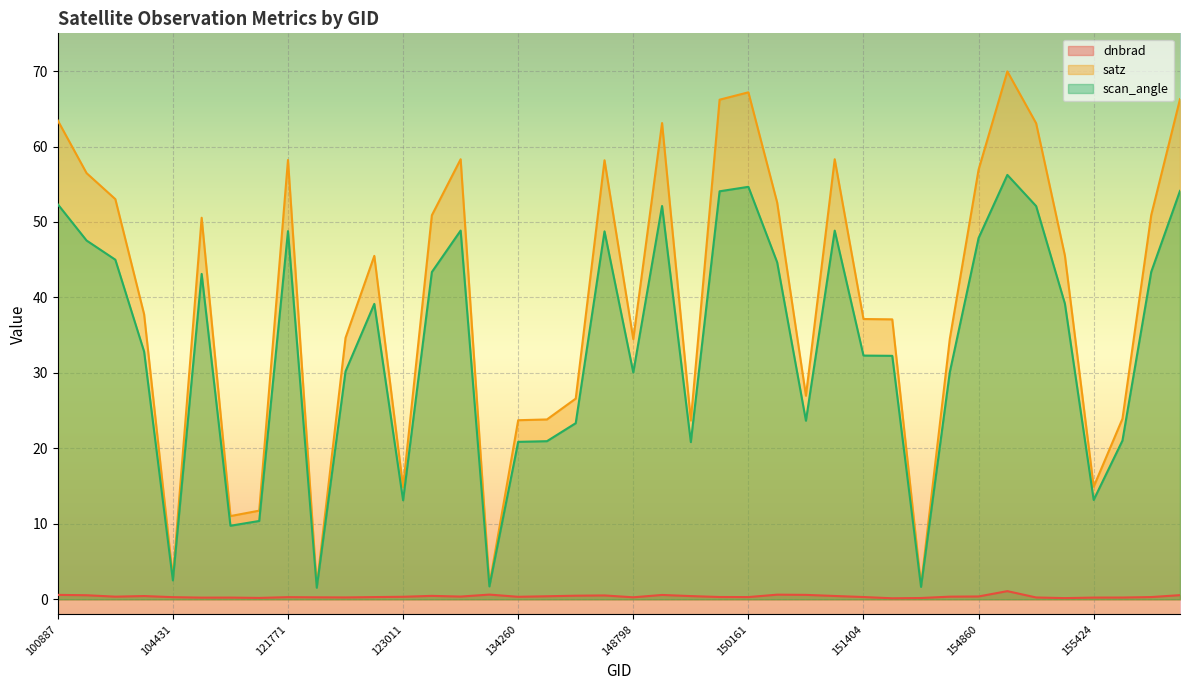

At which category is the sum across all series the highest?

10169